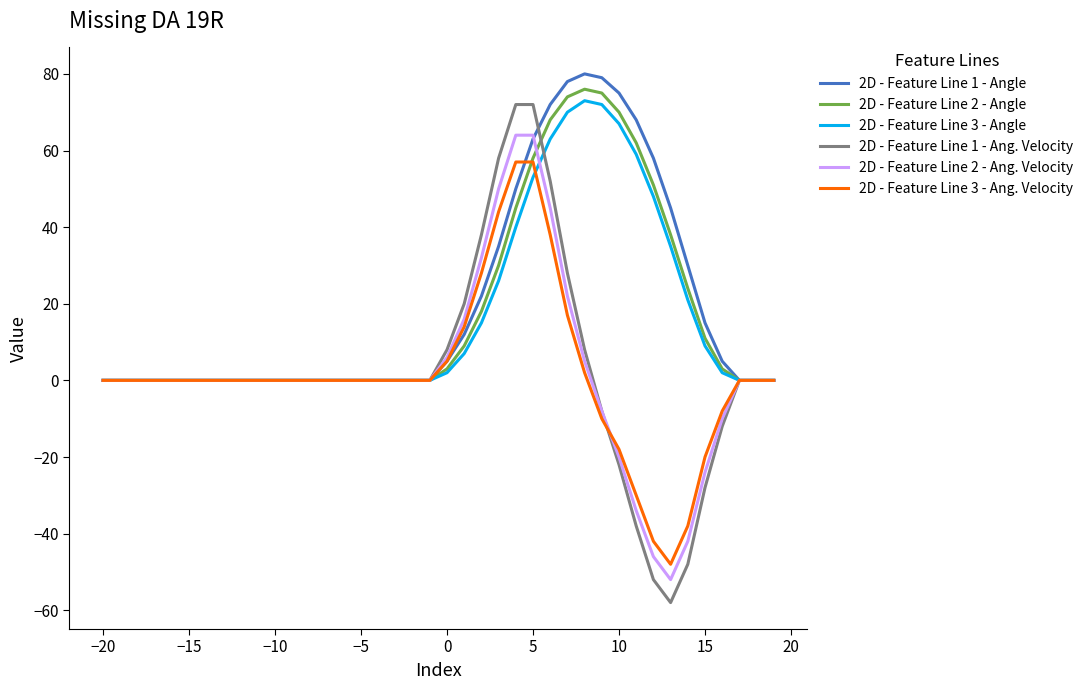

Which series has the largest range (max minus min)?

2D - Feature Line 1 - Ang. Velocity